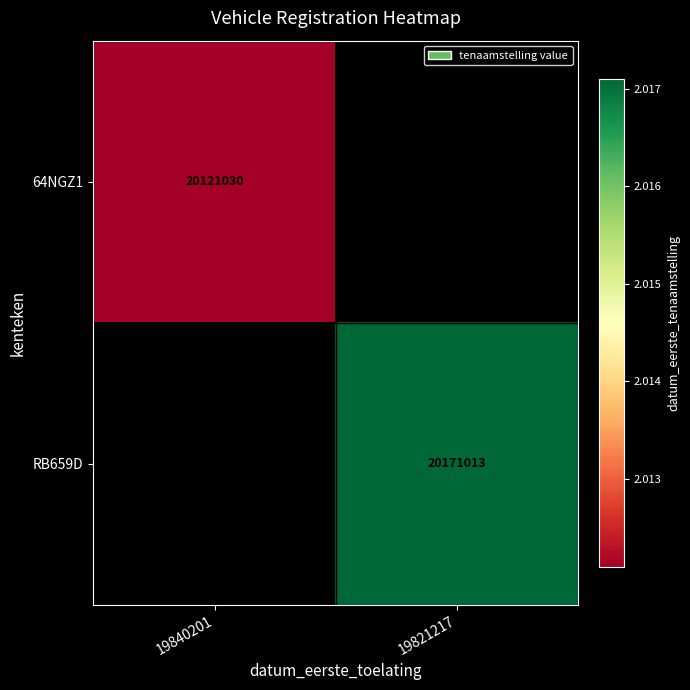

Is the value of 64NGZ1 at 19840201 greater than the value of RB659D at 19821217?

No